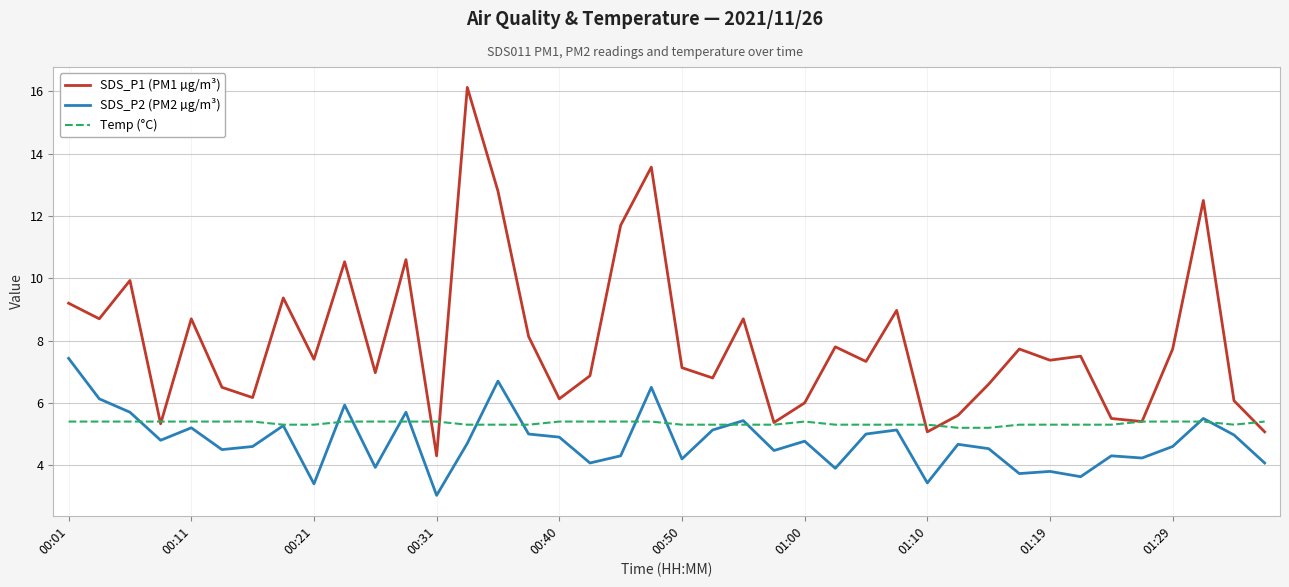

What is the lowest value of the SDS_P1 (PM1 µg/m³) series?

4.3